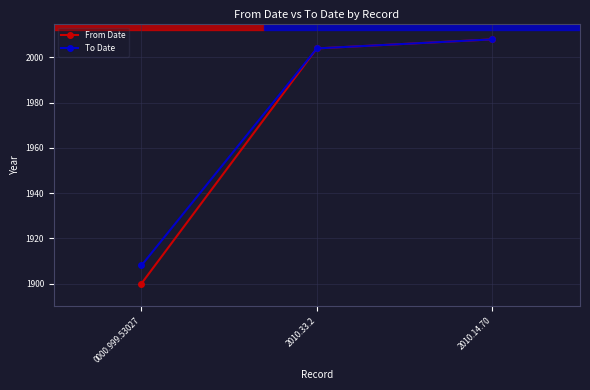

True or false: To Date has a value of 2941 at 2010.33.2.

False